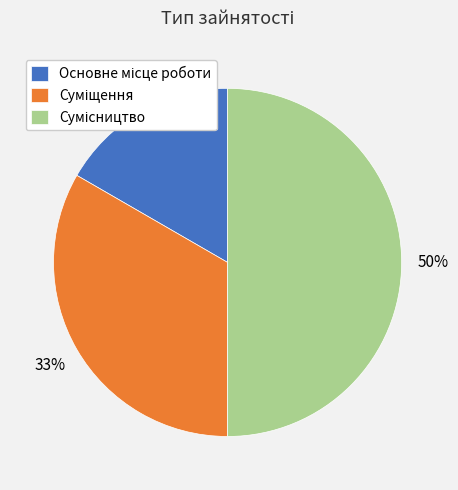

Count the number of slices in the pie.

3